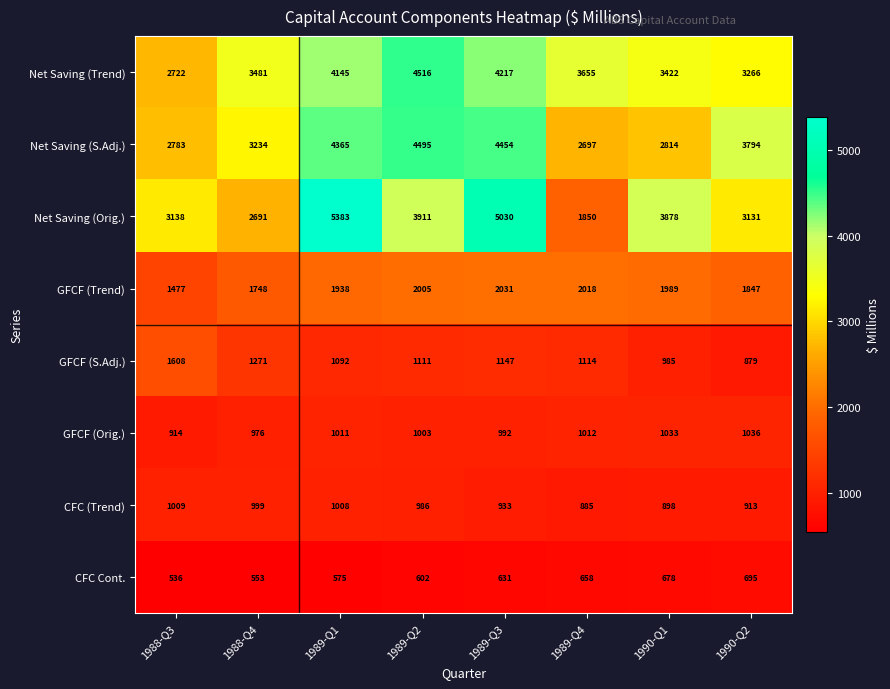

Where does the Net Saving (Orig.) series first go above 3878?

1989-Q1